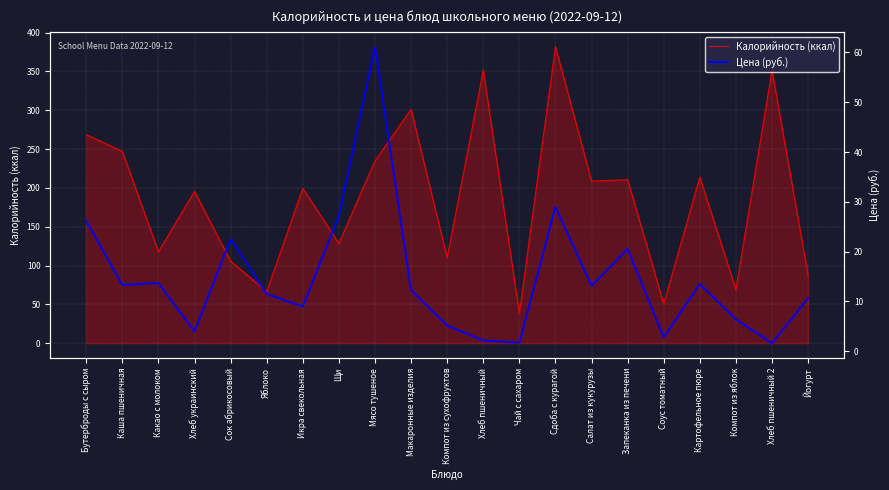

What is the difference between the highest and lowest values at Икра свекольная?

190.4